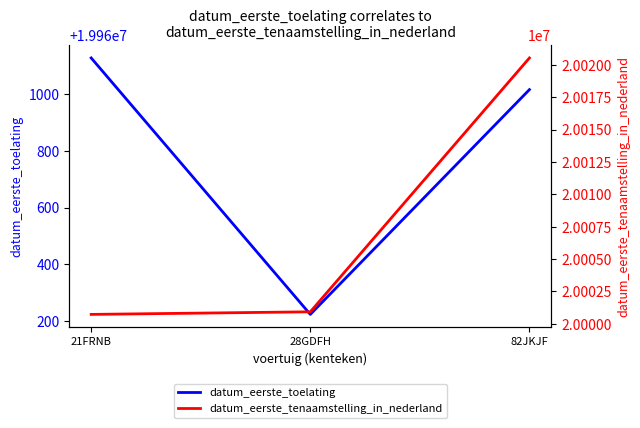

The datum_eerste_toelating series shows 34358385 at 21FRNB. True or false?

False